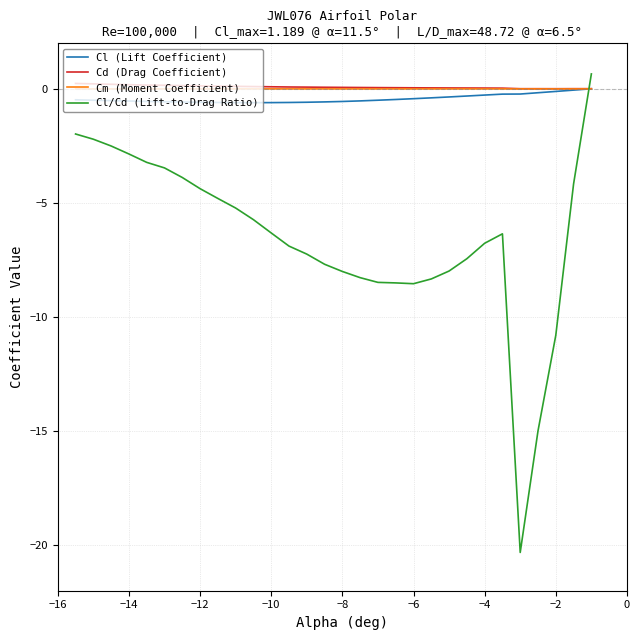

What is the minimum value for Cl/Cd (Lift-to-Drag Ratio)?

-20.3